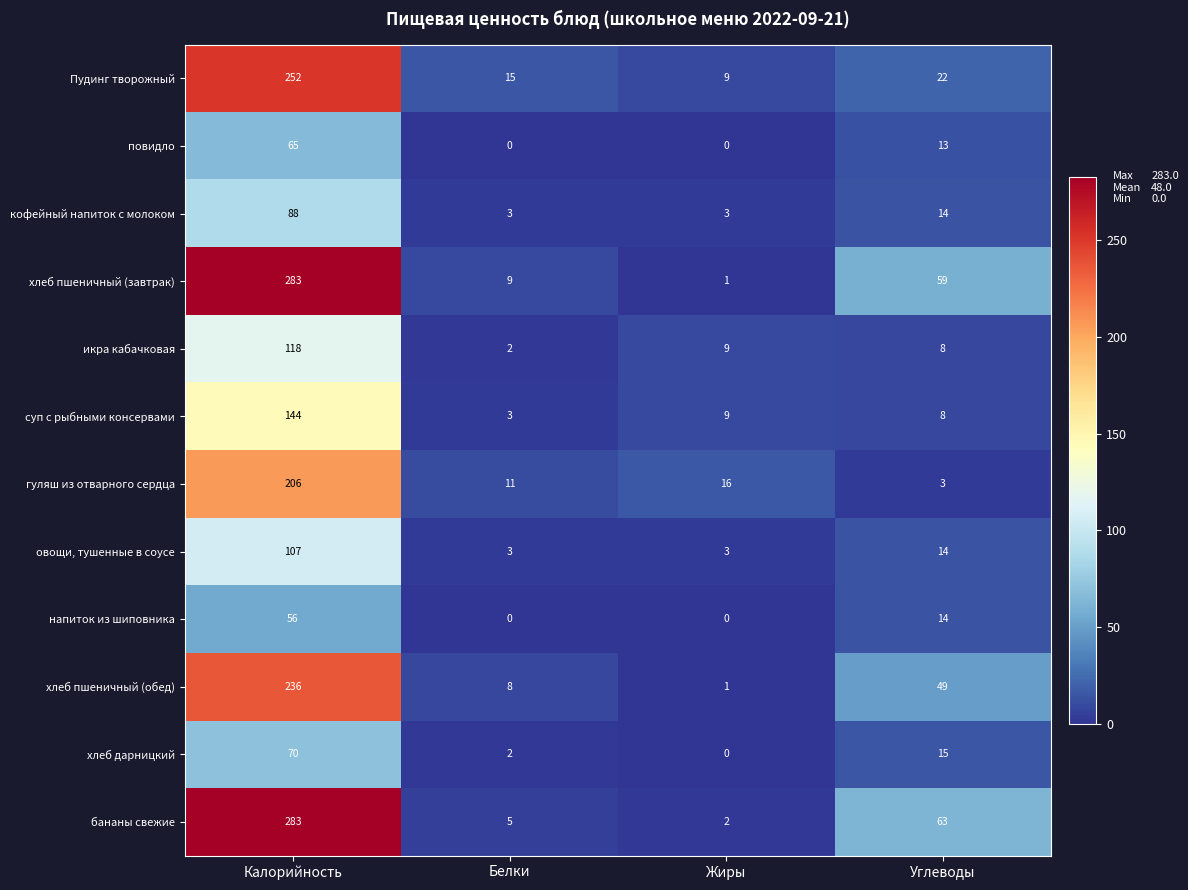

Which category has the highest value across all series?

Калорийность